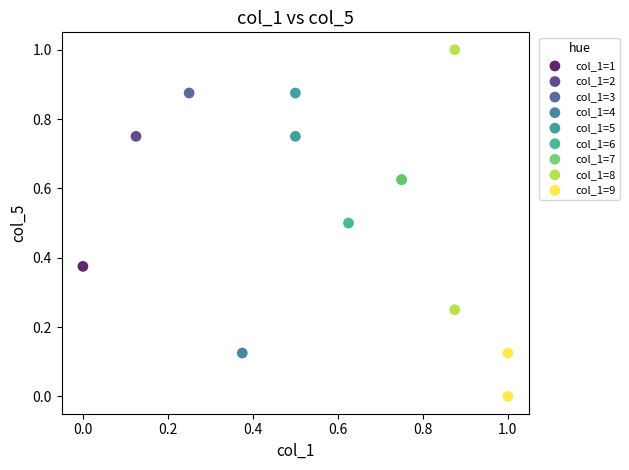

What are all the series names shown in the legend?

col_1=1, col_1=2, col_1=3, col_1=4, col_1=5, col_1=6, col_1=7, col_1=8, col_1=9